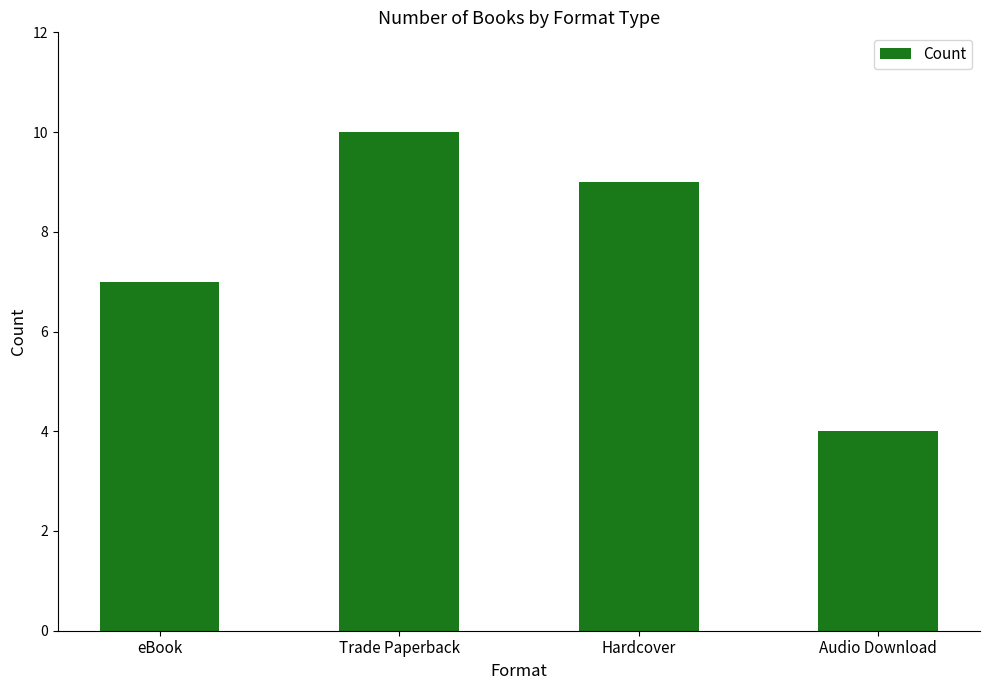

What value does the data have at Hardcover?

9